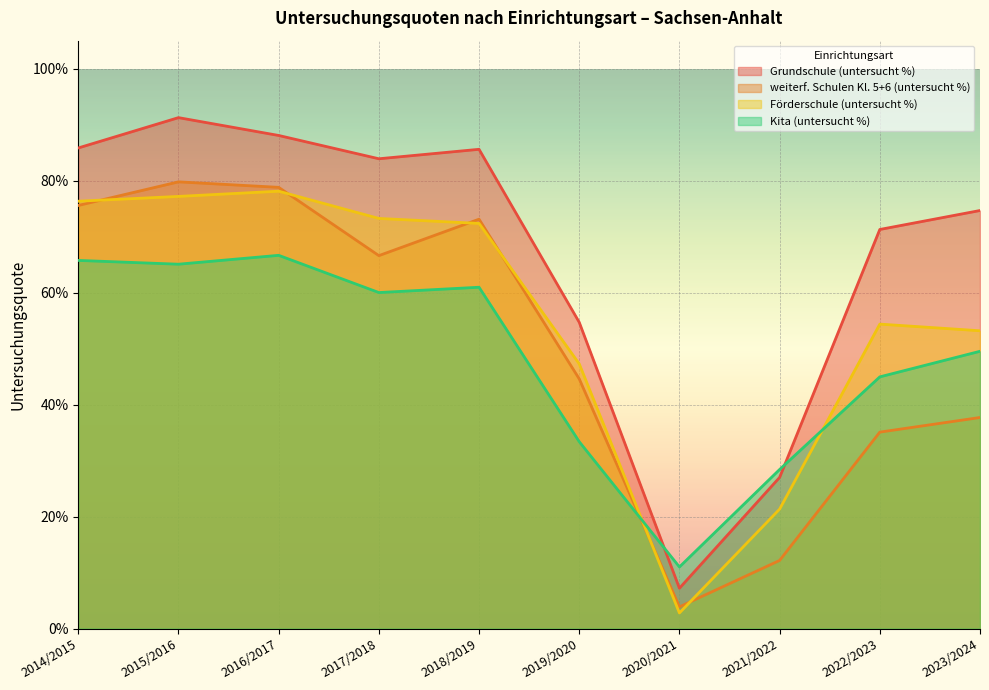

What is the label of the 5th point from the right?

2019/2020